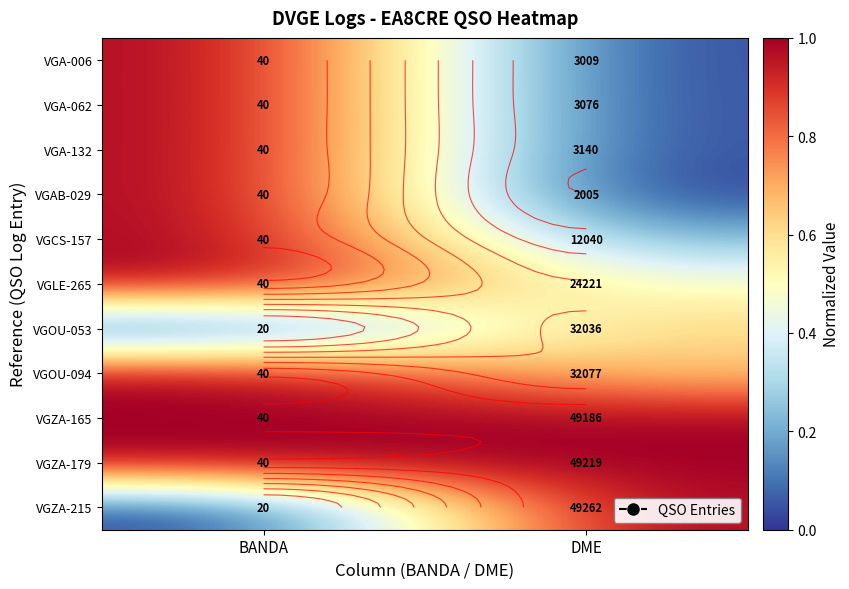

How many series are shown in this chart?

11